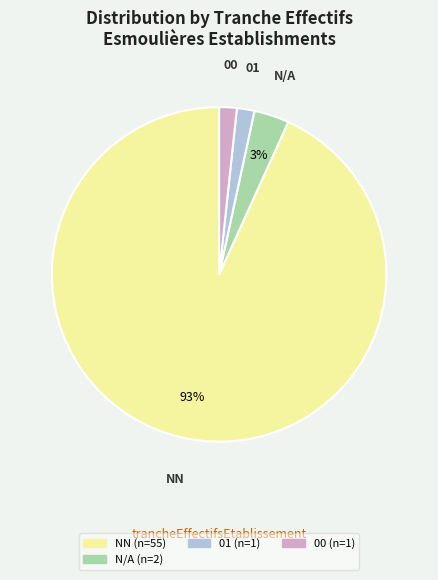

To the nearest percent, what is the average slice percentage?

25%